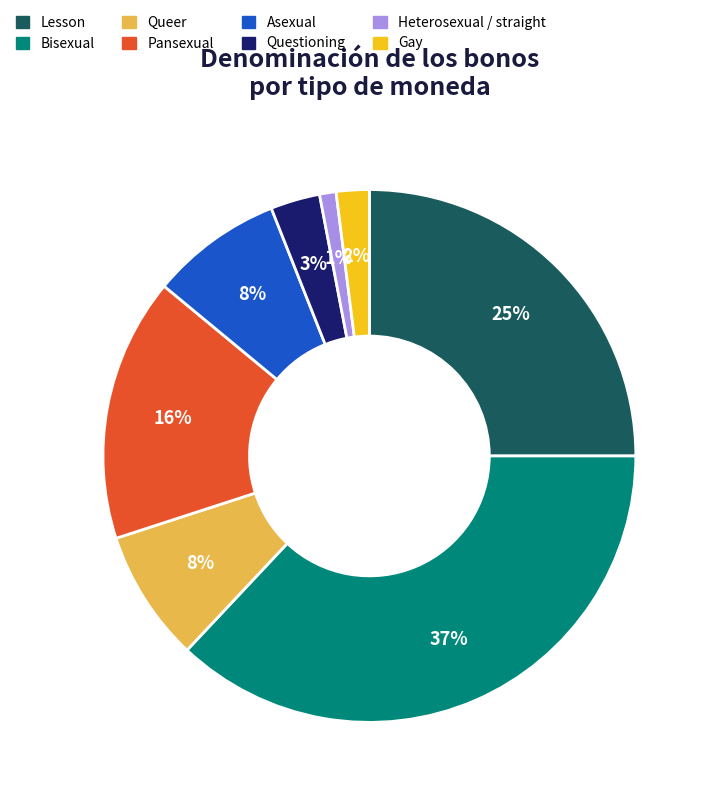

To the nearest percent, what is the average slice percentage?

12%